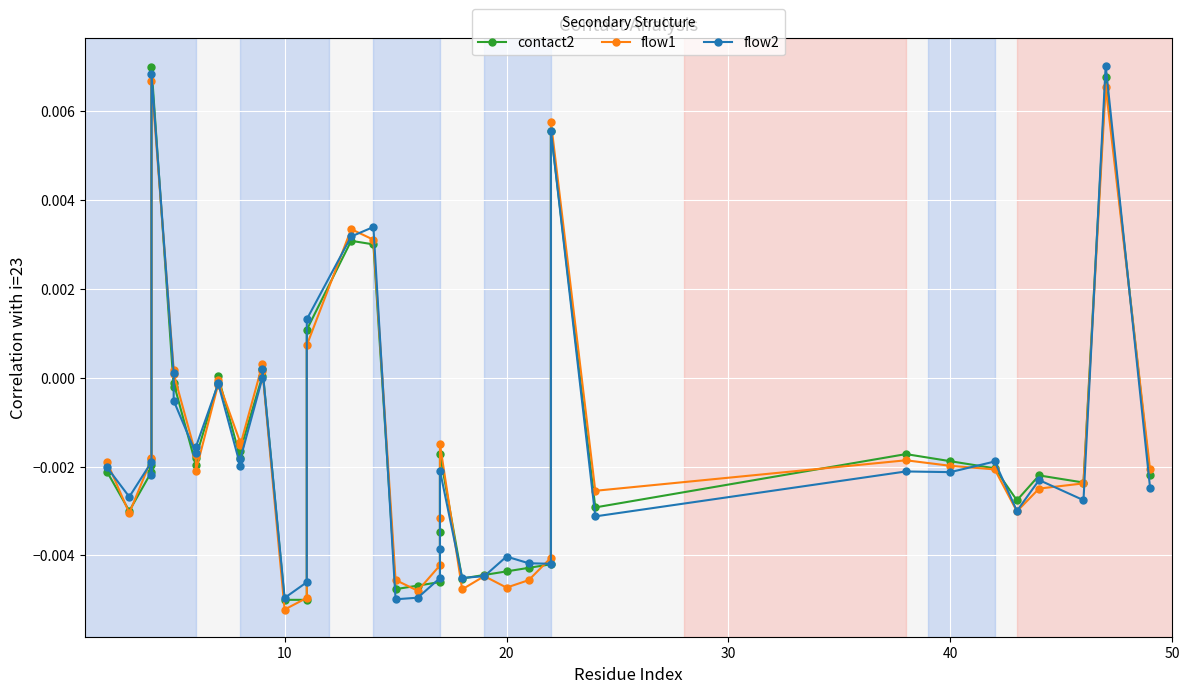

How many data points in flow2 are above 0?

8